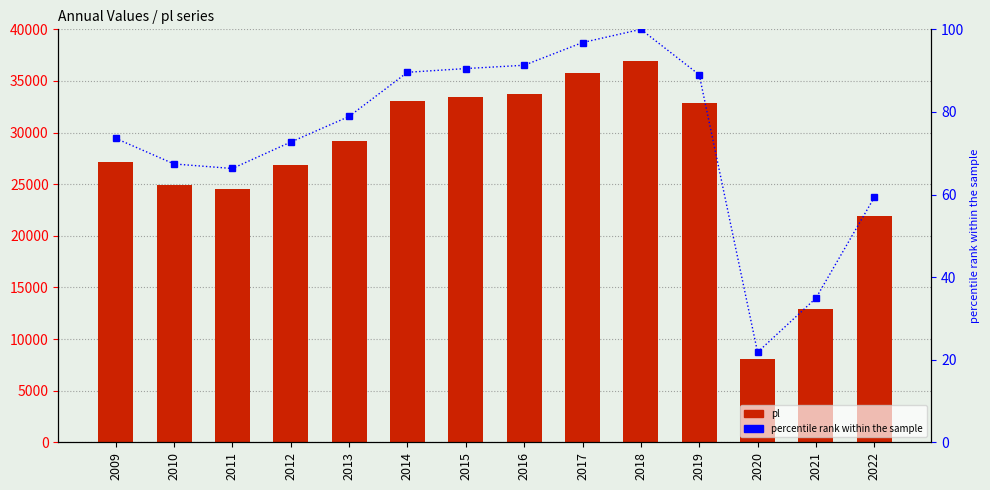

What is the total value across all series at 2015?

33516.5